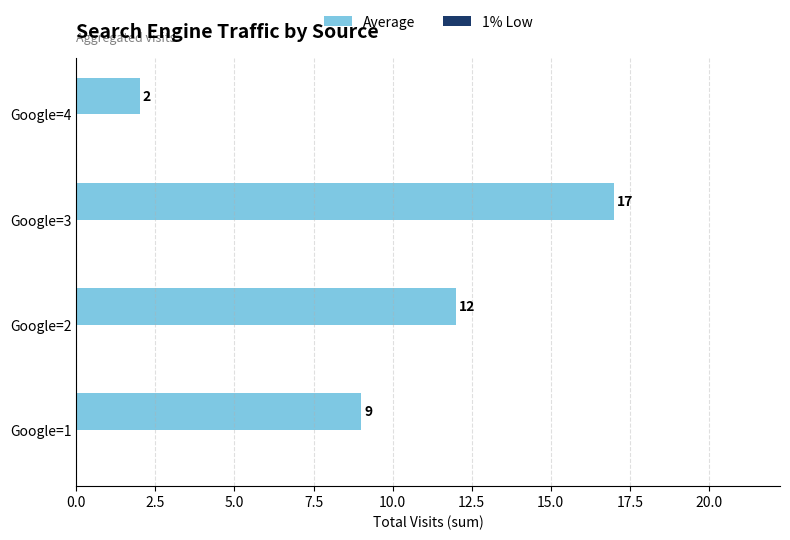

Where is the data nearest to the value 9?

Google=1